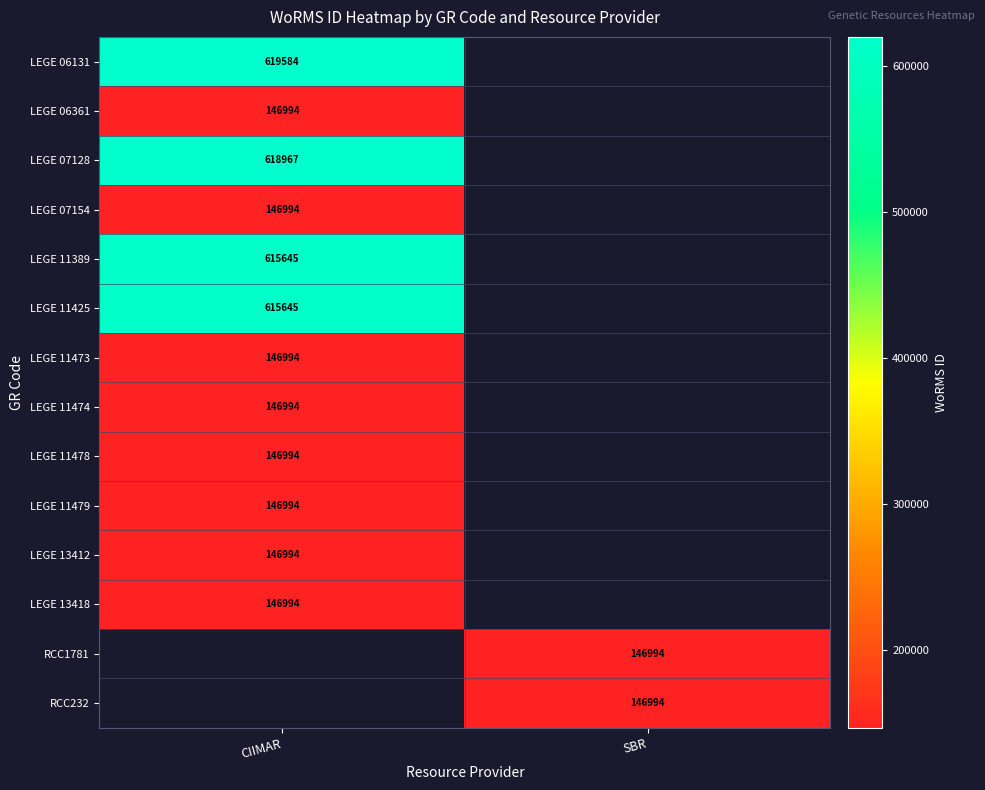

Which has a higher value, SBR or CIIMAR?

CIIMAR